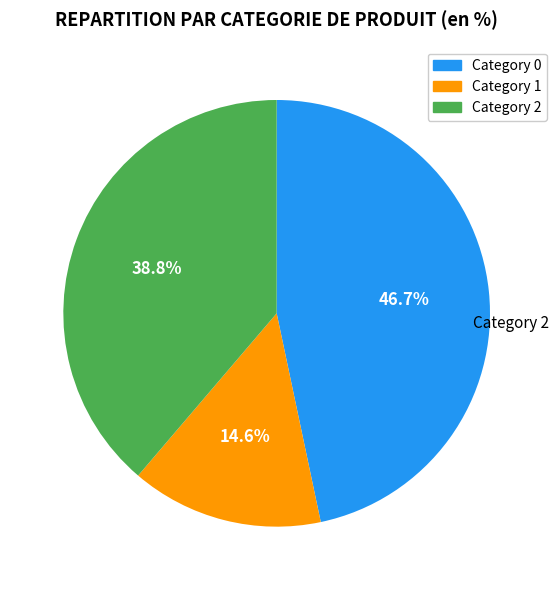

How many slices are in this pie chart?

3